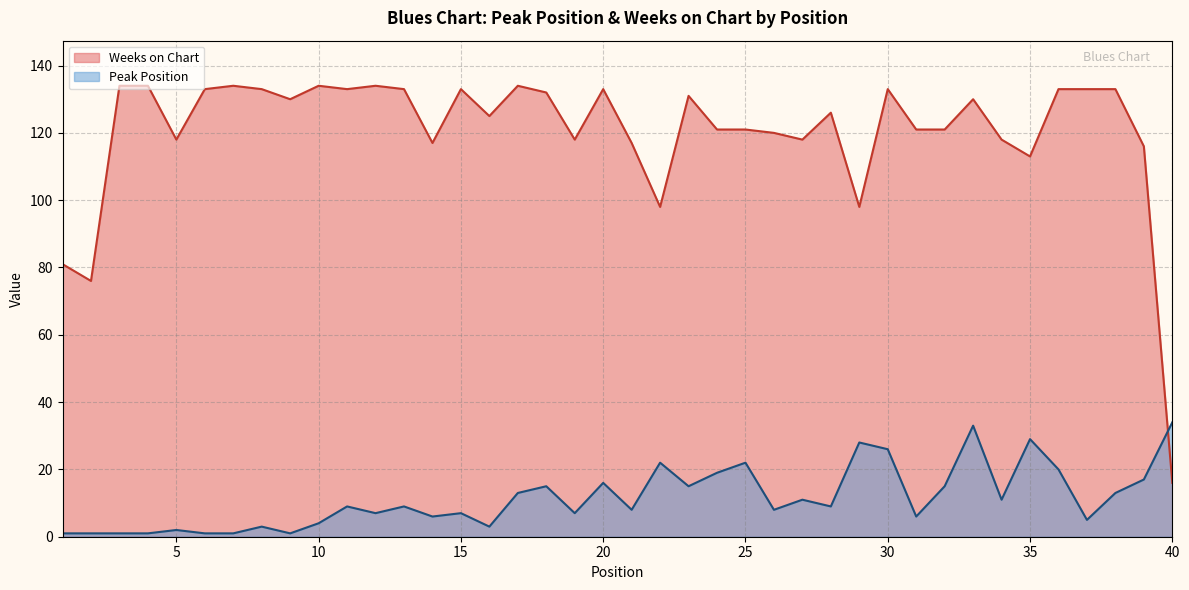

Is it true that Peak Position equals 15 at 23?

True